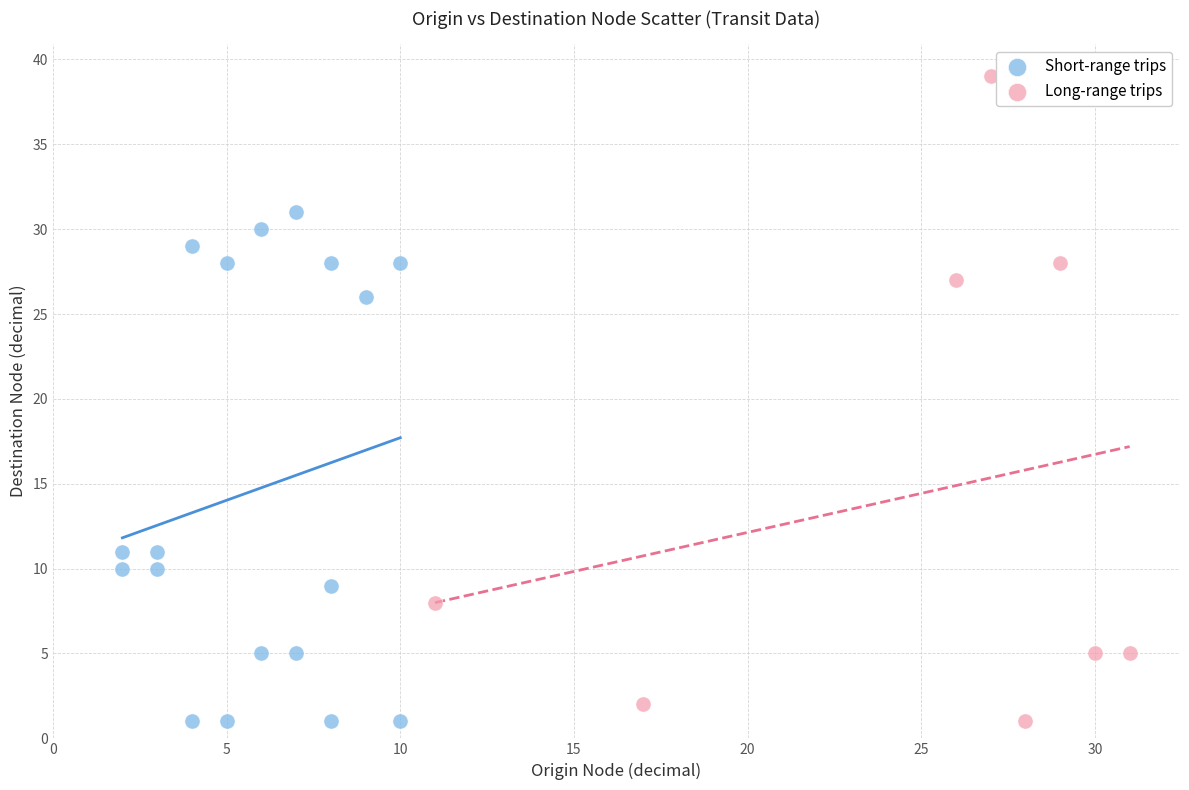

Which series has the largest Y range (max minus min)?

Long-range trips